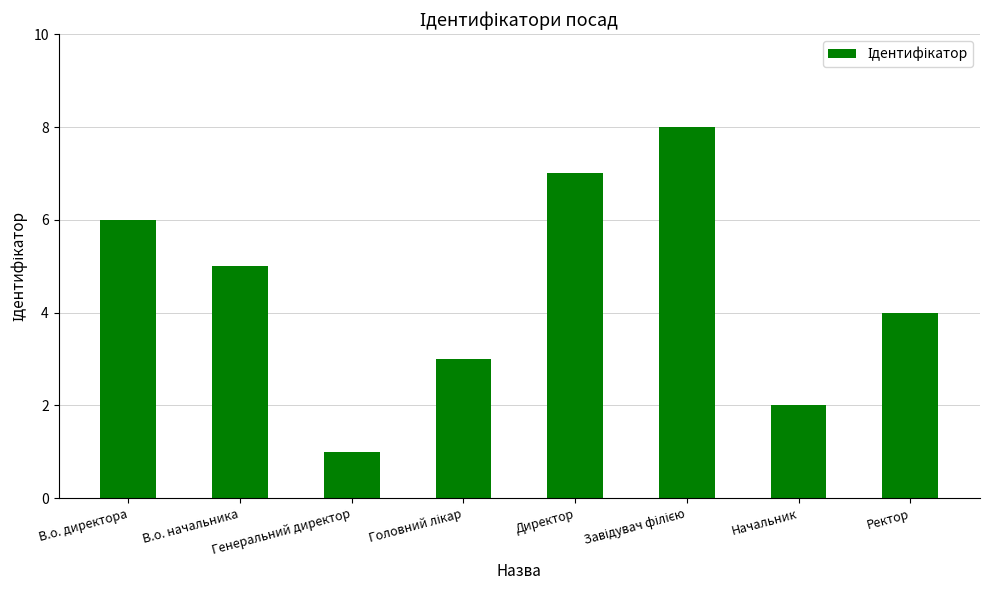

What is the sum of all values?

36